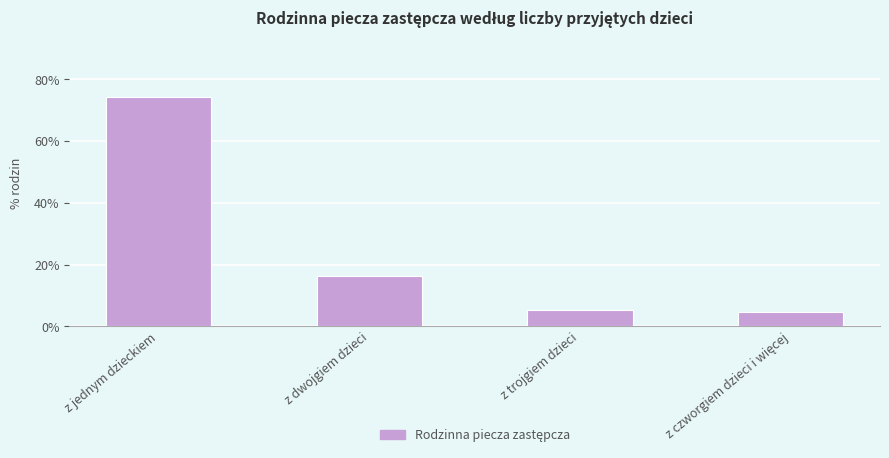

How many data points does each series have?

4